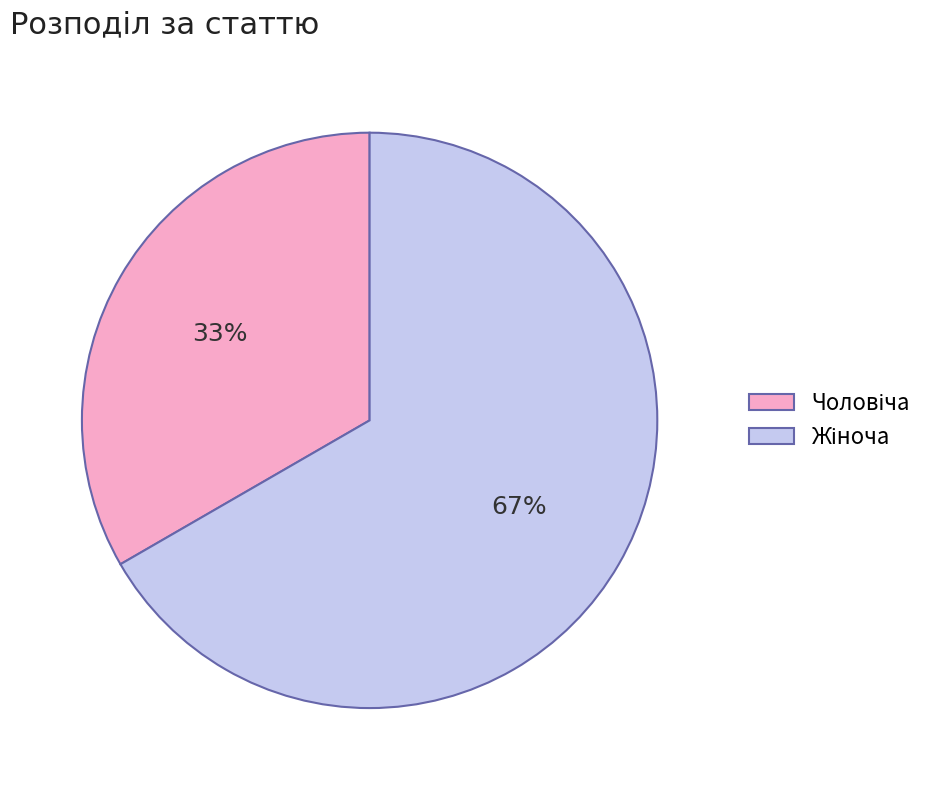

To the nearest percent, what is the average slice percentage?

50%